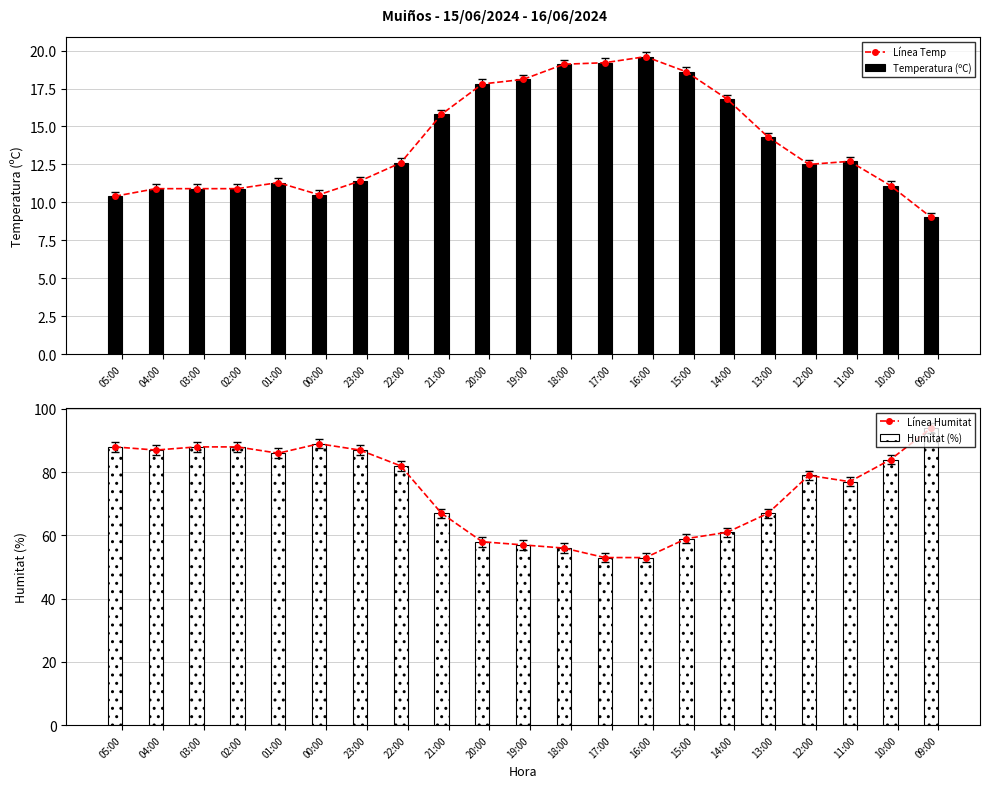

How many data points in Humitat (%) are above 79?

10